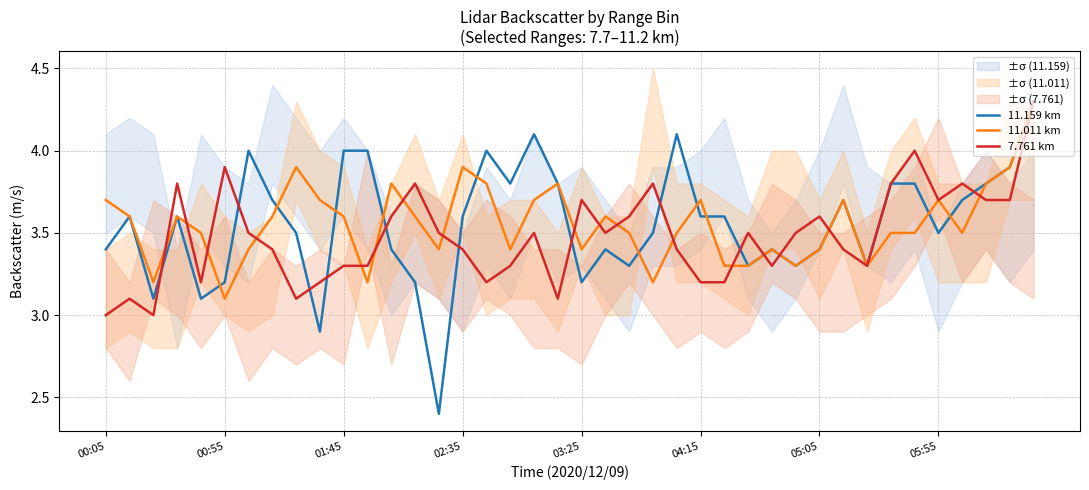

Which series has the largest range (max minus min)?

11.159 km